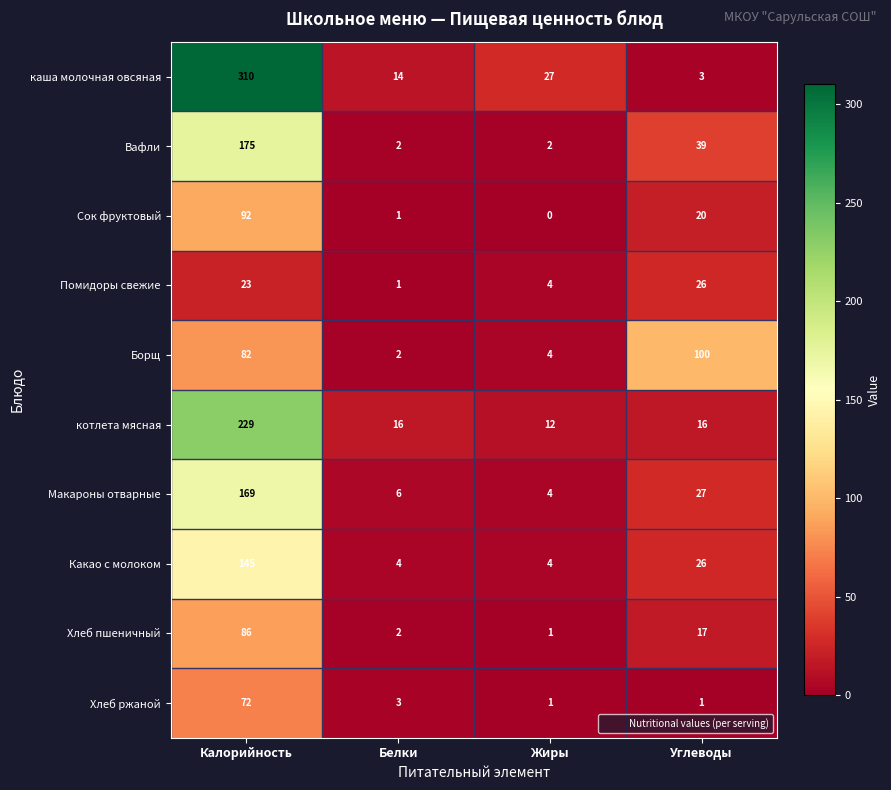

Is it true that котлета мясная equals 229 at Калорийность?

True